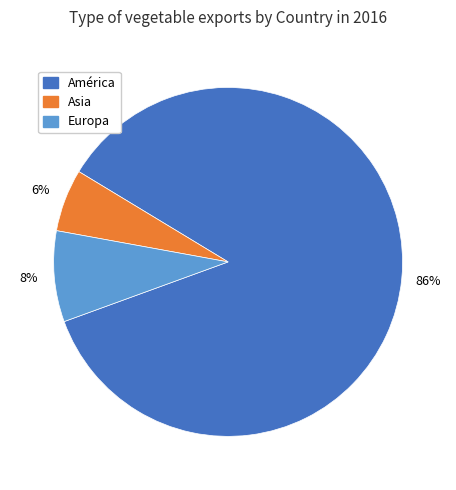

To the nearest percent, what percentage of the pie is Asia?

6%